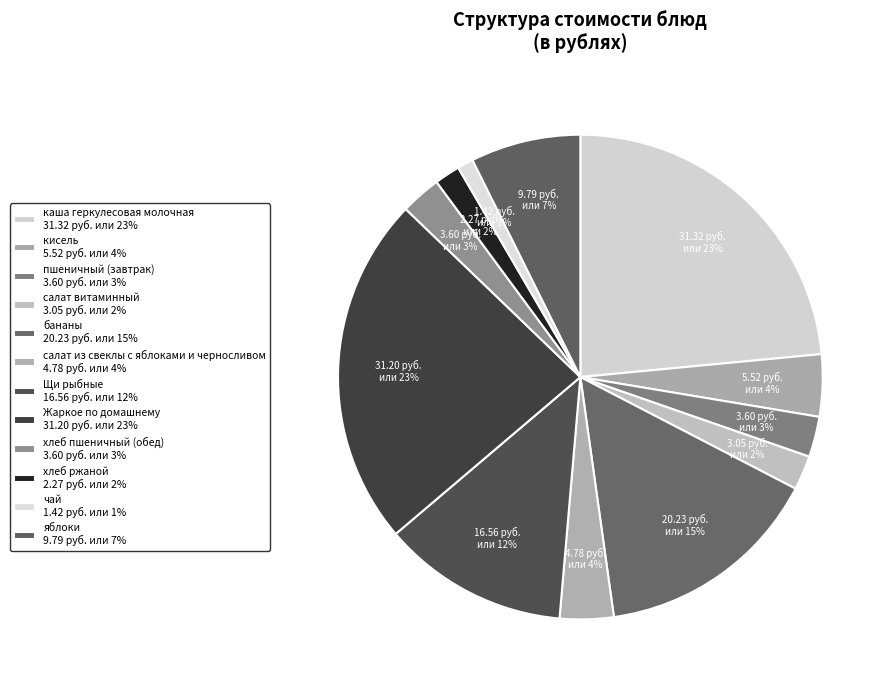

True or false: хлеб ржаной accounts for 15% of the total.

False